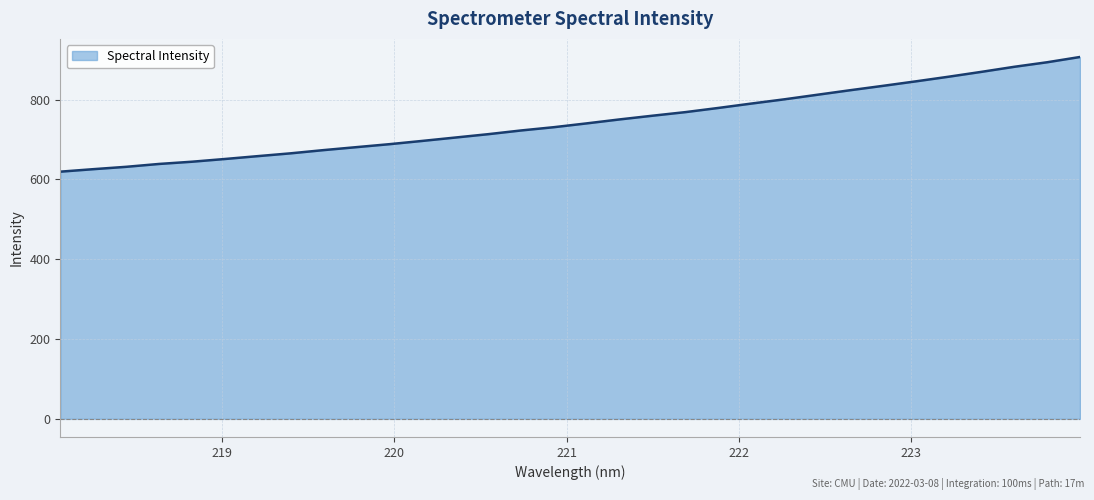

What is the maximum value shown in the chart?

906.7